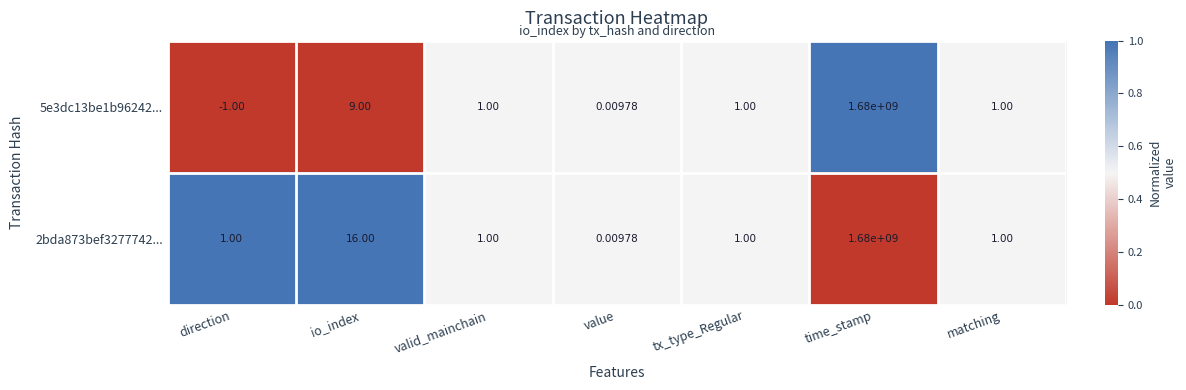

Where does the 5e3dc13be1b96242... series first go above 1?

io_index